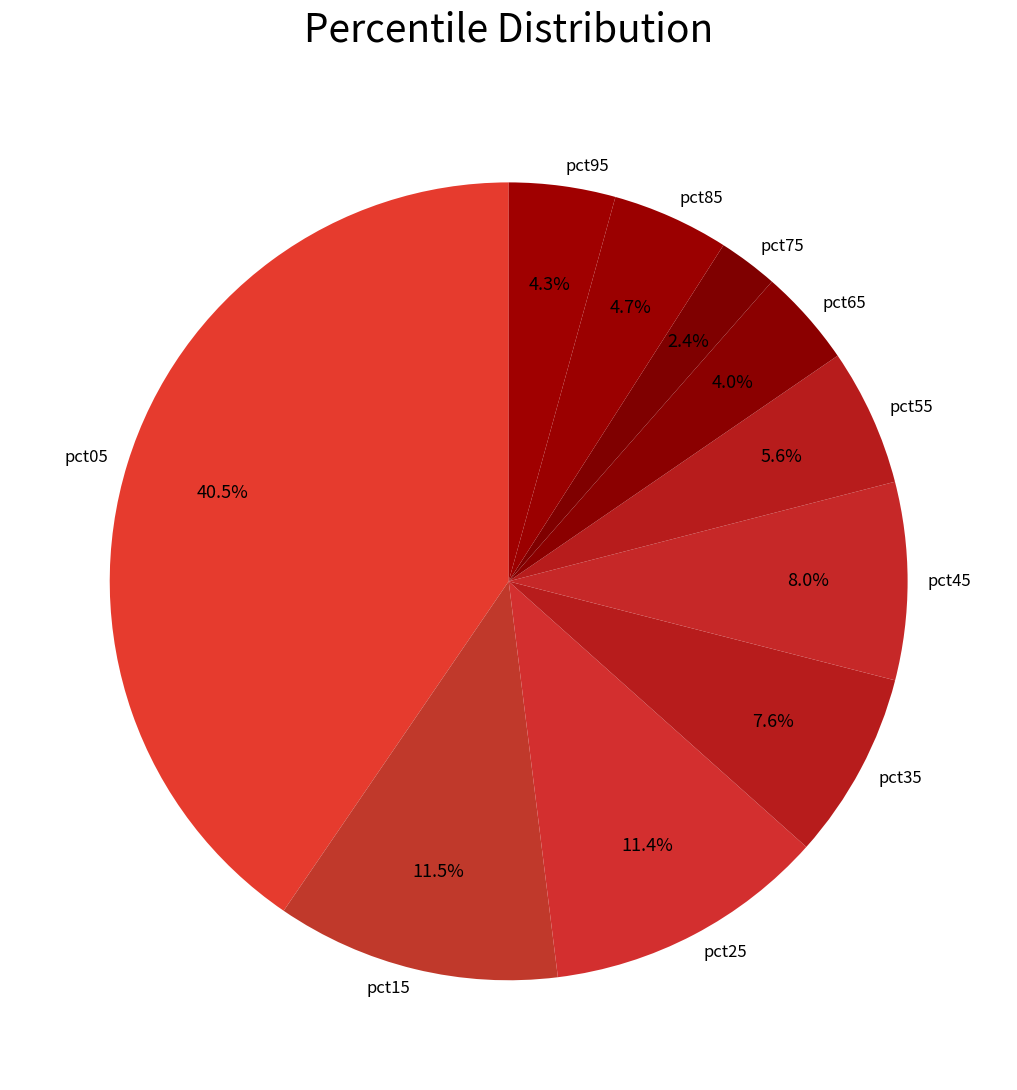

Is there a majority slice in this chart?

No